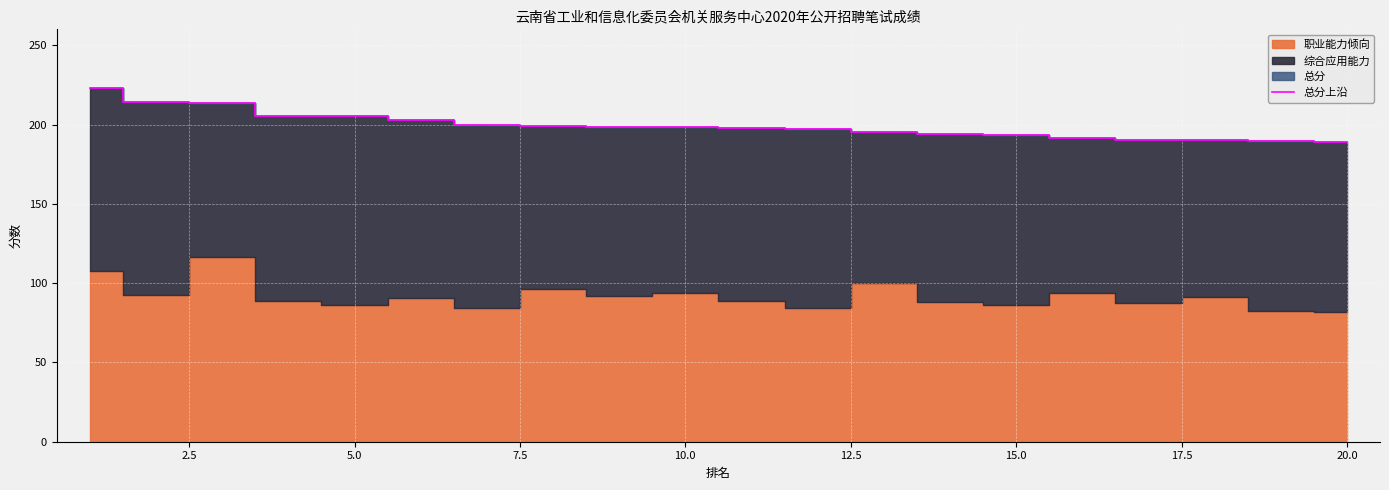

The 总分上沿 series shows 189.0 at 20.0. True or false?

True